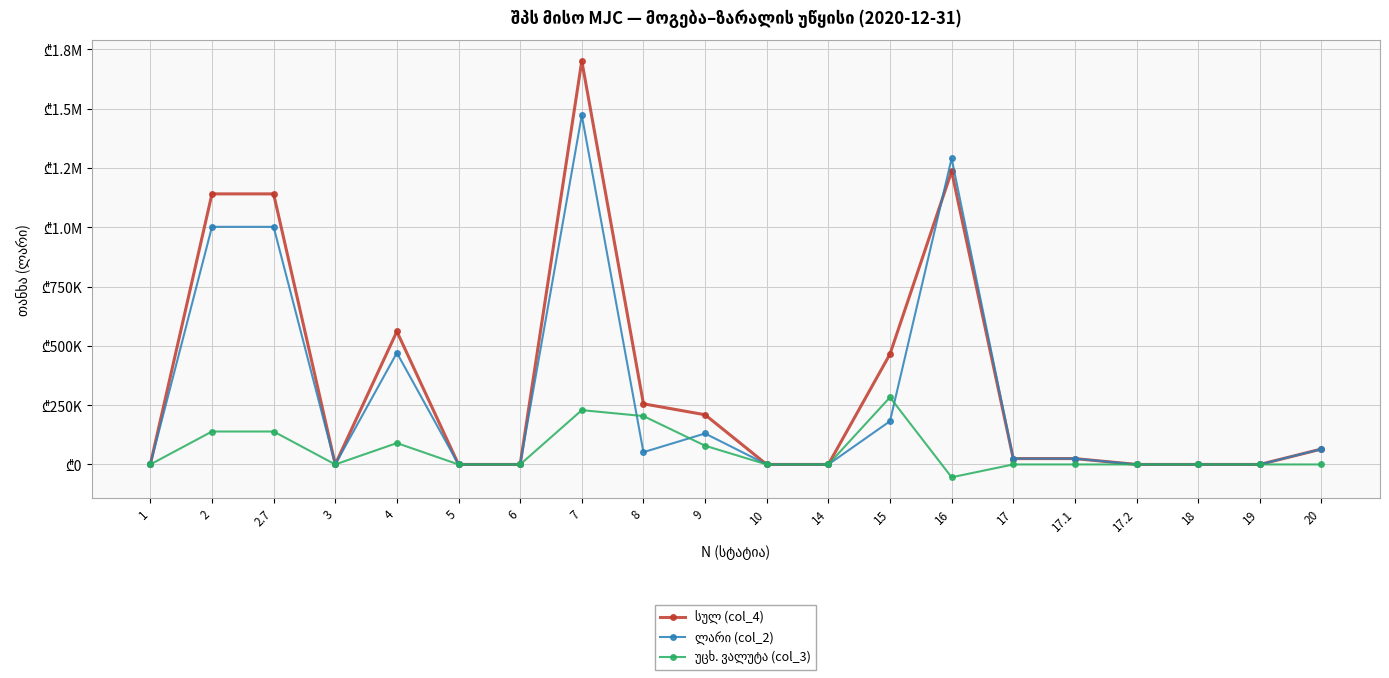

Which series has the largest total across all categories?

სულ (col_4)